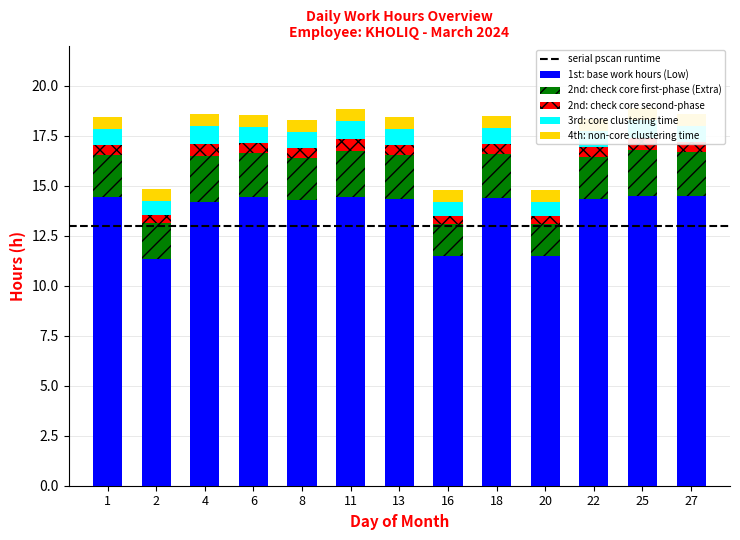

Where is NonCore nearest to the value 0?

2